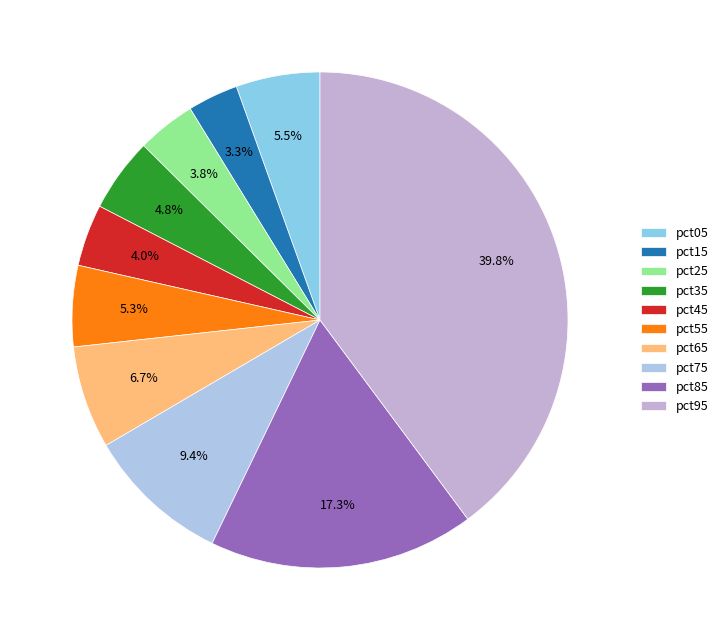

What is the largest slice in the pie chart?

pct95